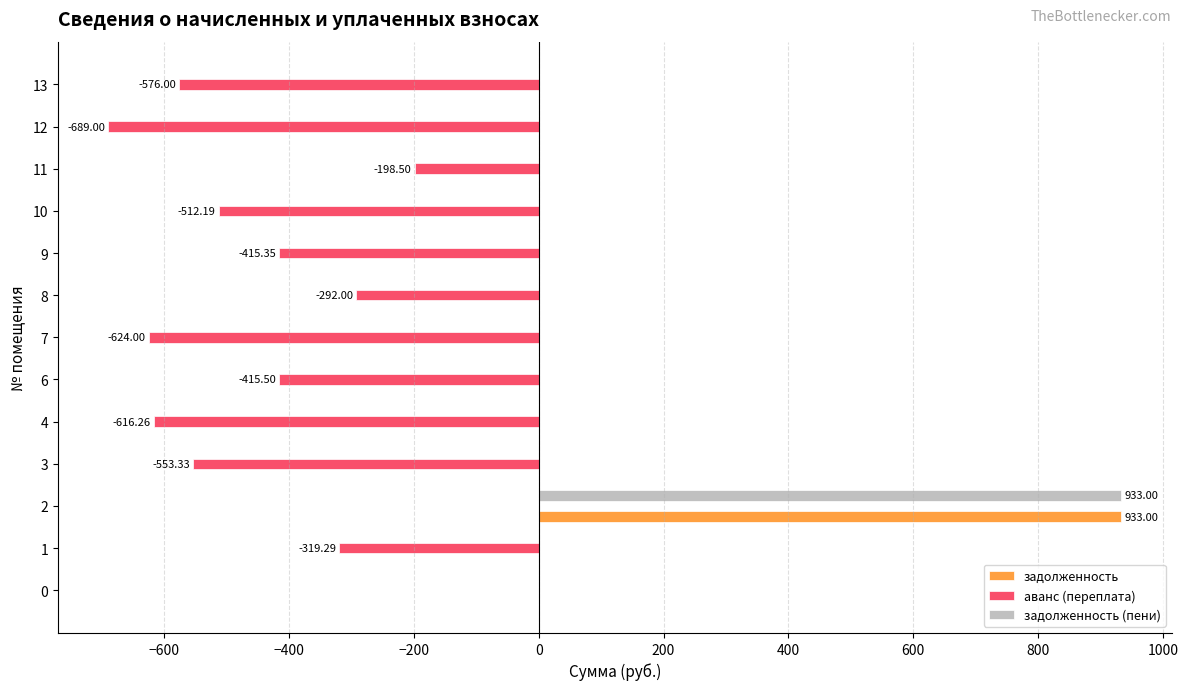

What is the sum of all задолженность values?

933.0